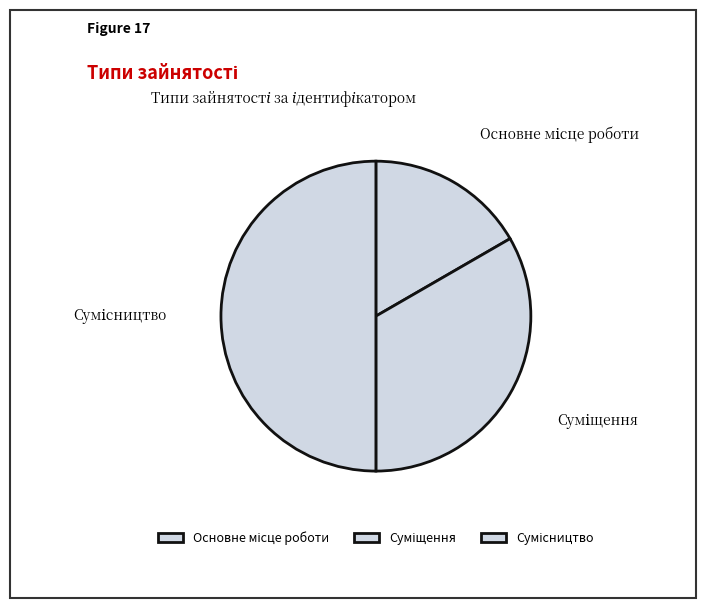

Count the number of slices in the pie.

3